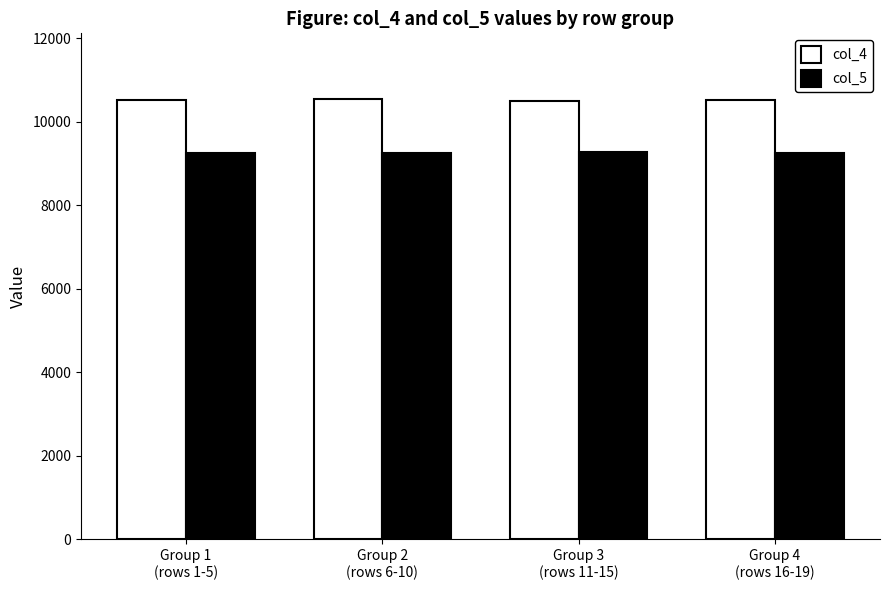

What is the sum of the col_5 values at Group 2
(rows 6-10) and Group 4
(rows 16-19)?

18502